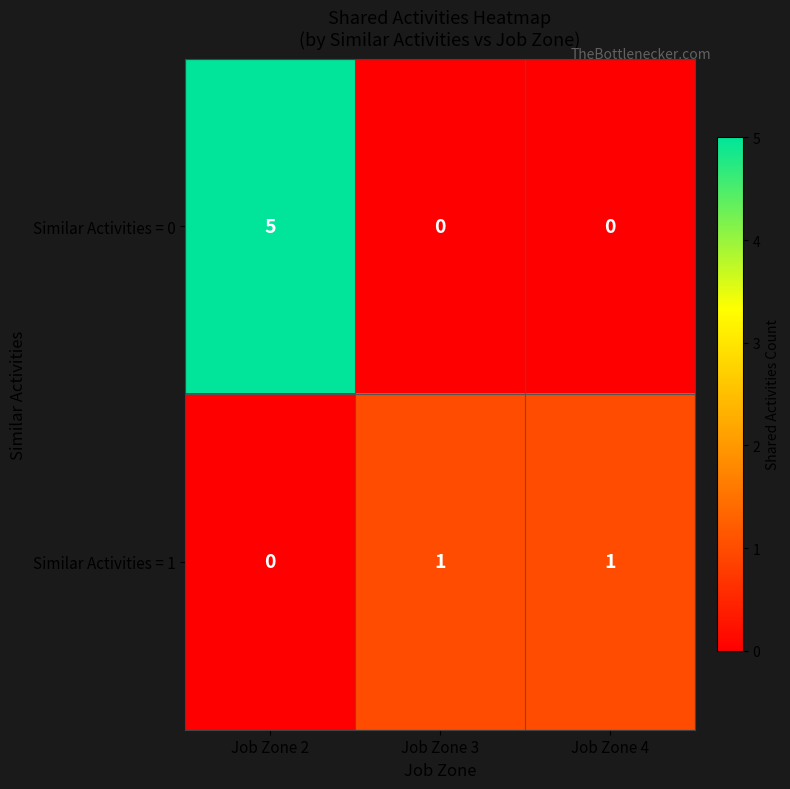

What is the sum of the Similar Activities = 0 values at Job Zone 2 and Job Zone 3?

5